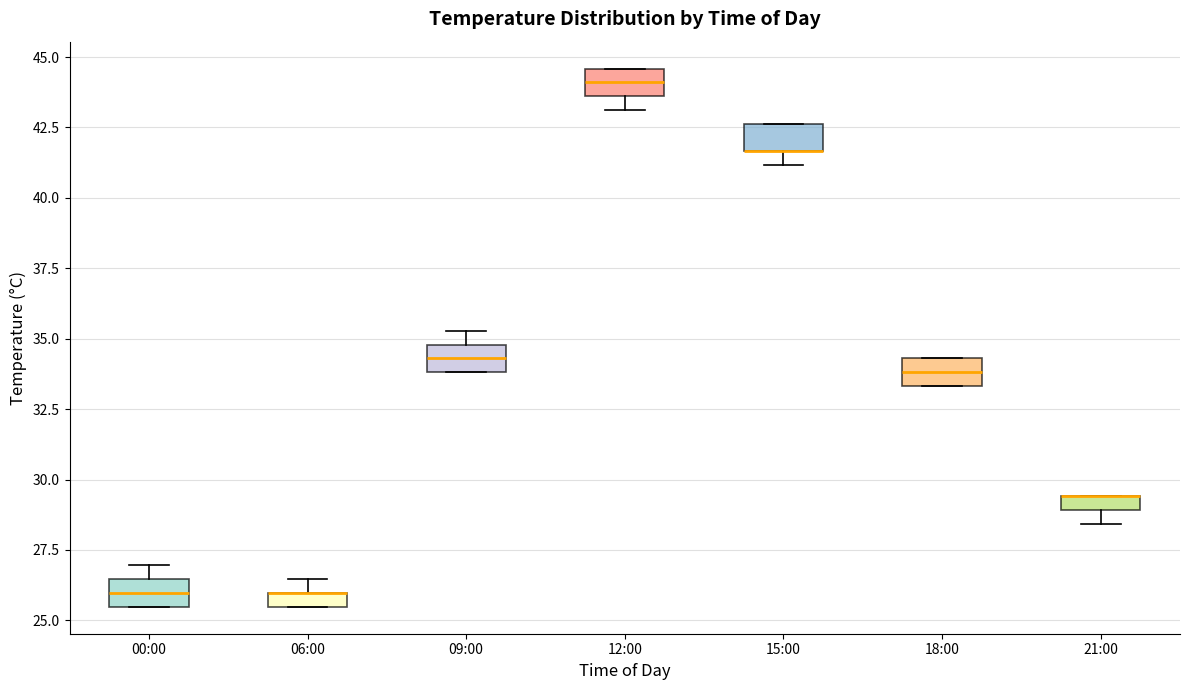

Where is the upper edge of the box for 00:00 on the y-axis? The values are not printed on the chart, so give them approximately, as read against the axis.

26.5